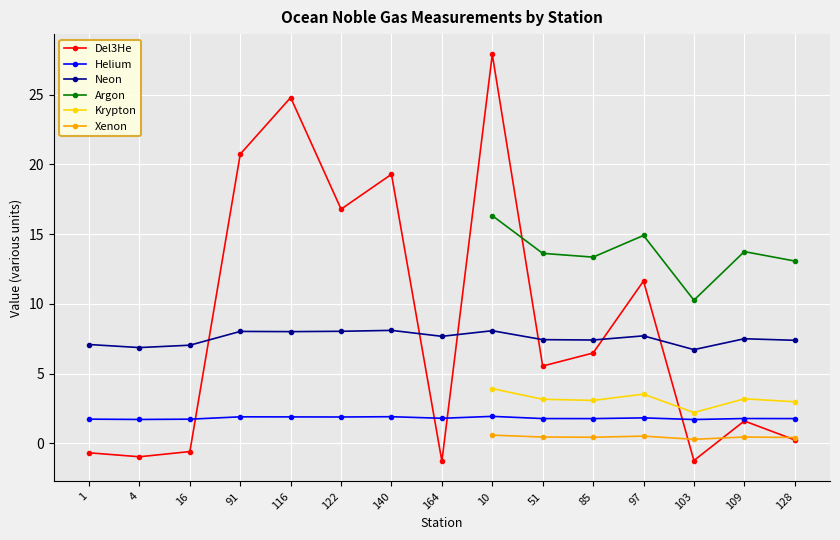

What is the value of the Del3He point at the 9th from the left?

27.9